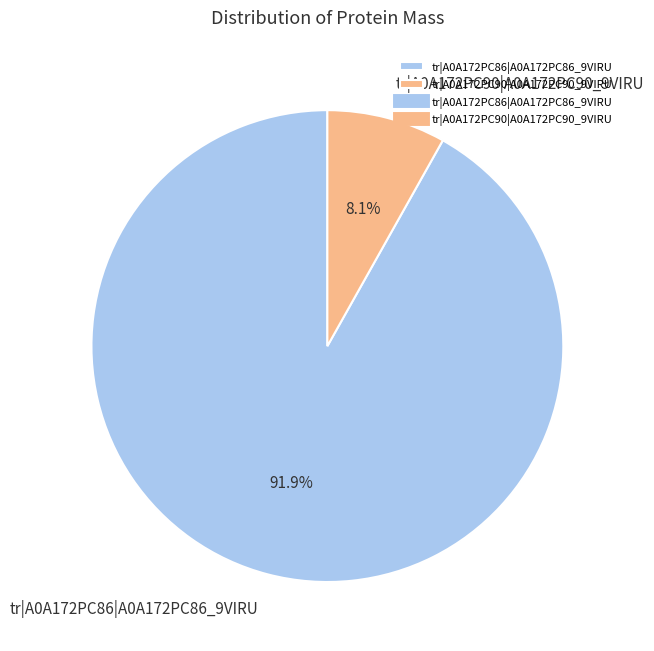

To the nearest percent, what is the combined percentage of tr|A0A172PC90|A0A172PC90_9VIRU and tr|A0A172PC86|A0A172PC86_9VIRU?

100%